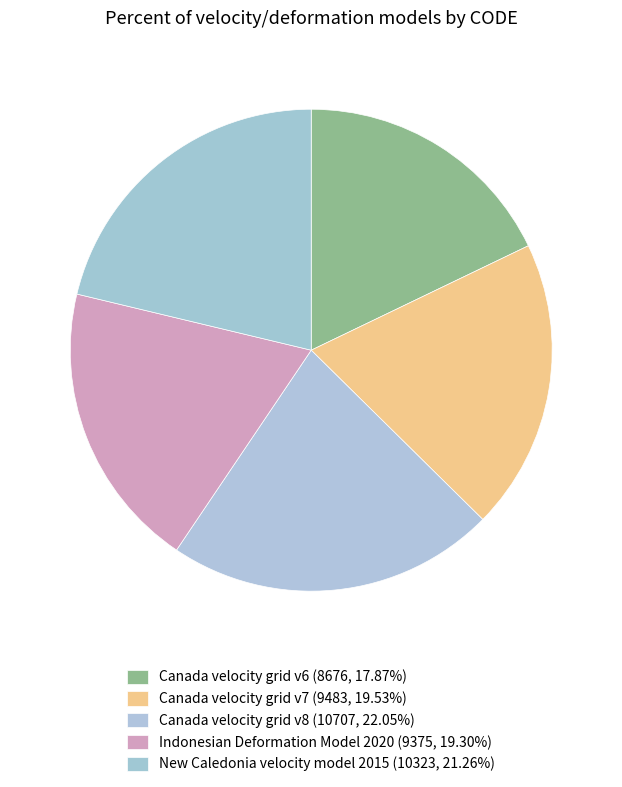

The New Caledonia velocity model 2015 slice represents 21% of the pie. True or false?

True